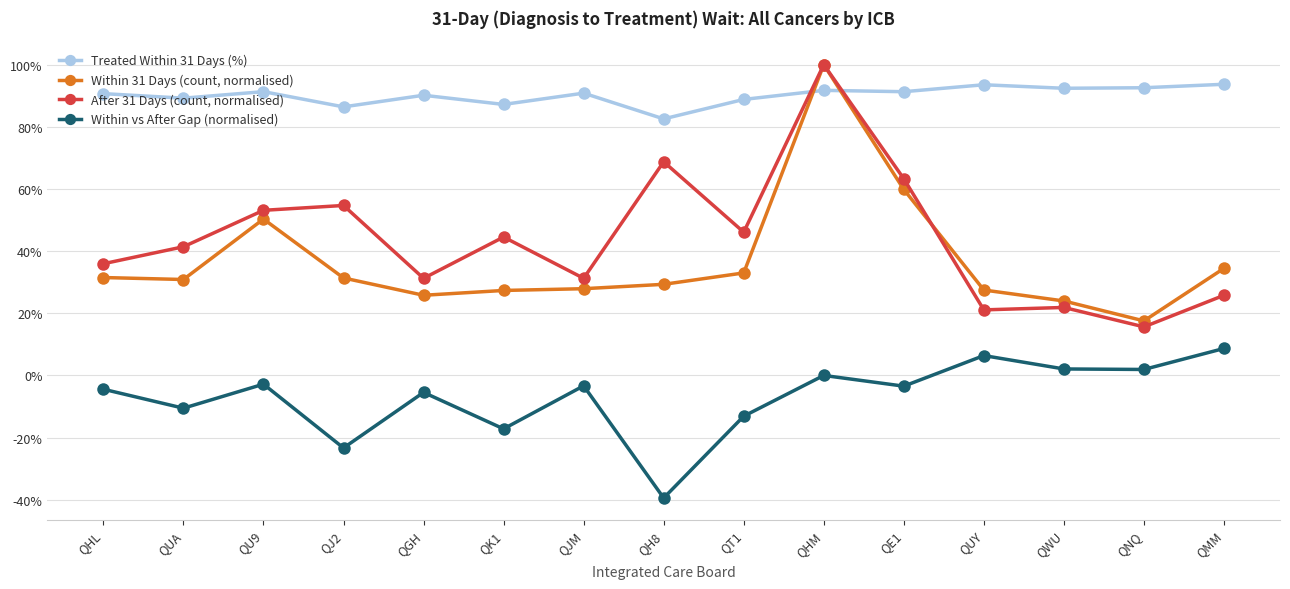

At which label does After 31 Days (count, normalised) reach its minimum?

QNQ